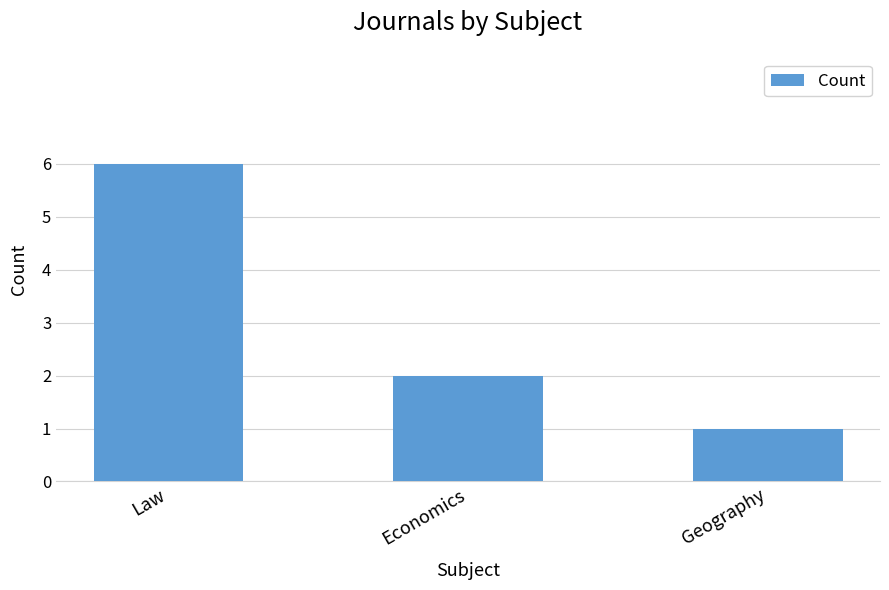

Rank the categories by value from lowest to highest.

Geography, Economics, Law